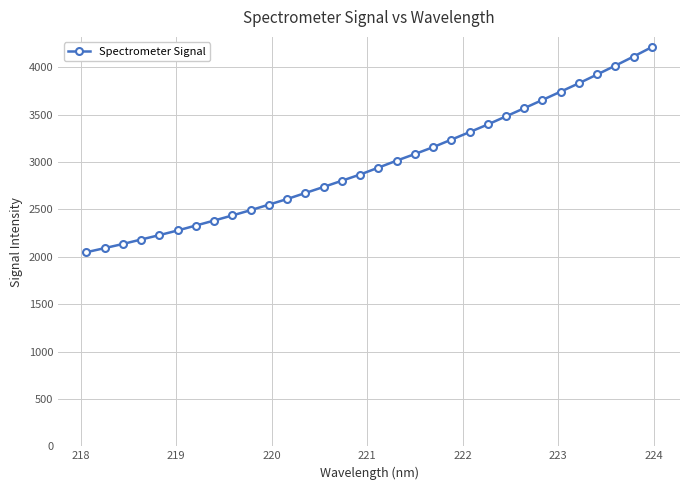

What is the smallest value displayed?

2048.6